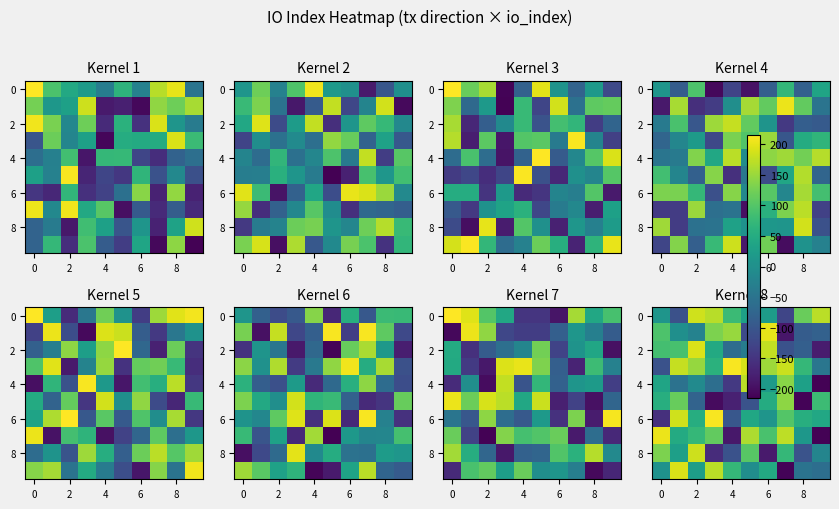

What is the highest value of the 8 series?

182.9